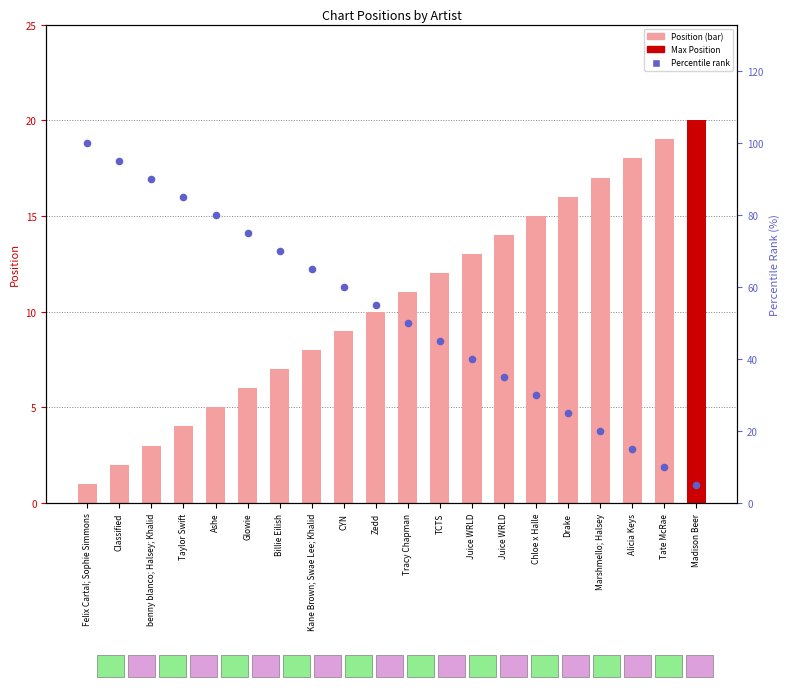

Which series has the largest total across all categories?

Percentile Rank